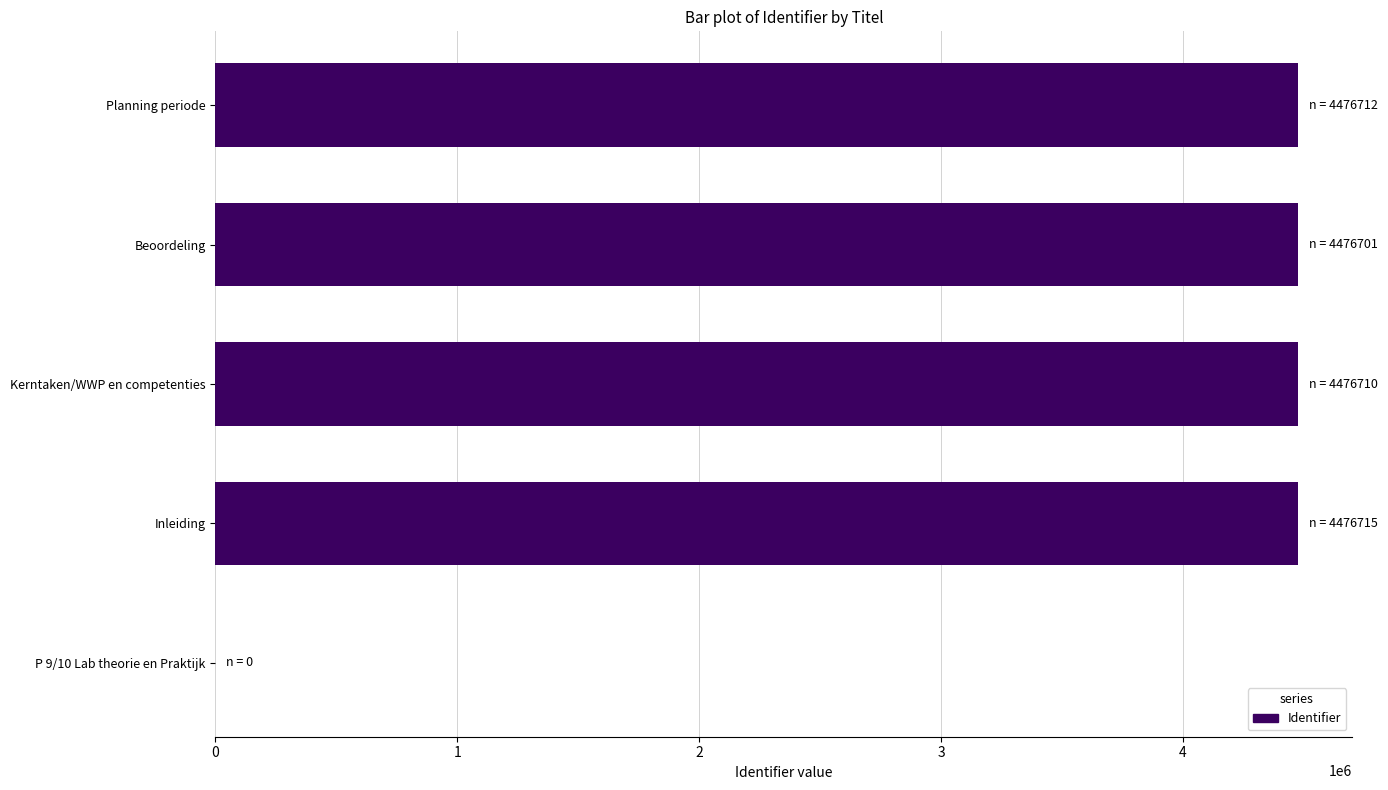

The value at Planning periode is 4476712. True or false?

True